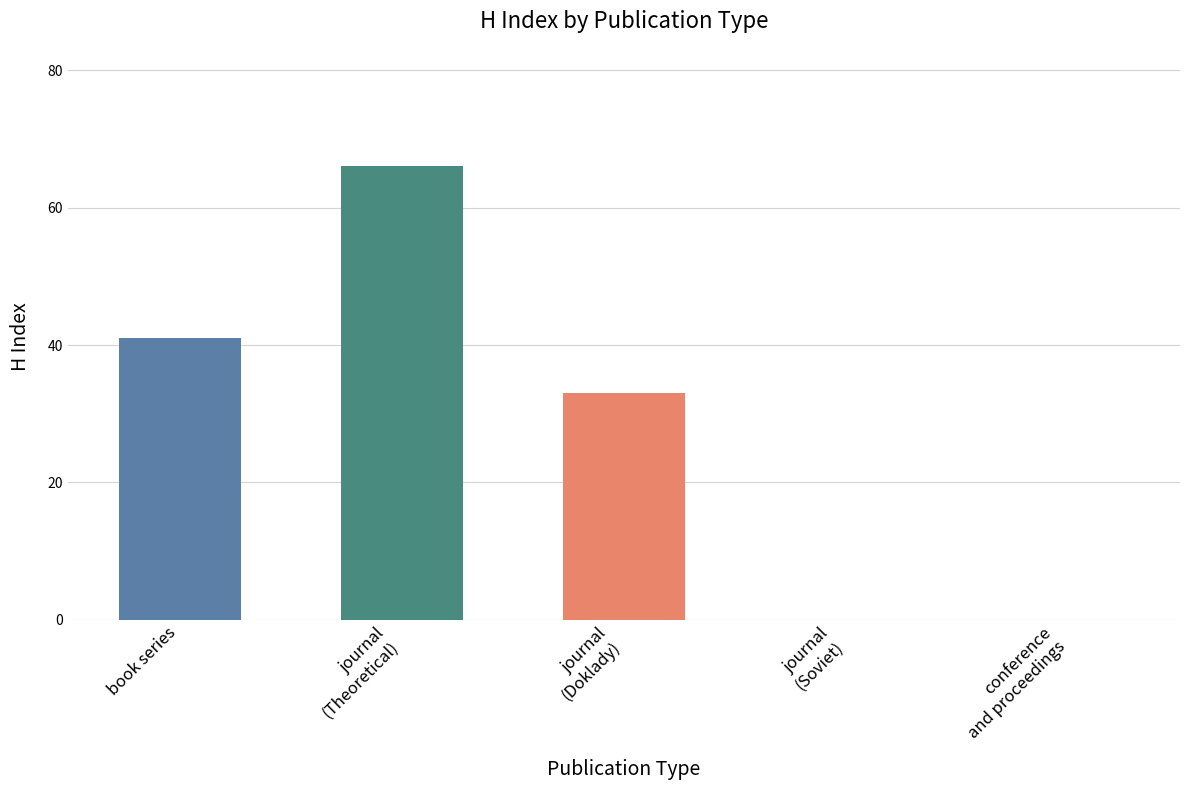

What is the greatest value displayed?

66